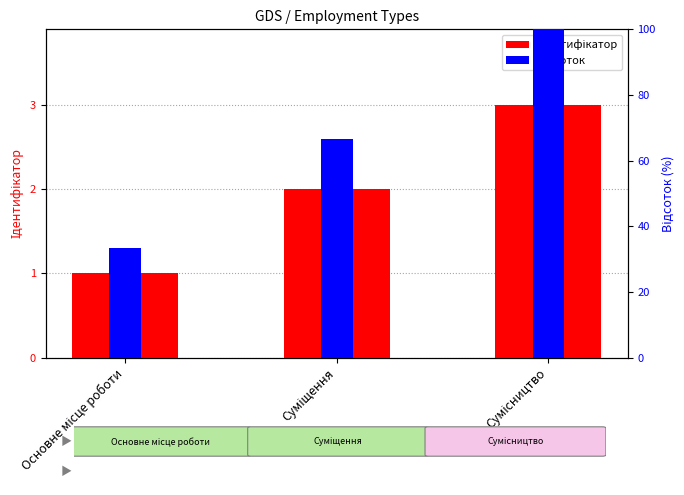

Which label corresponds to the largest value in the chart?

Сумісництво